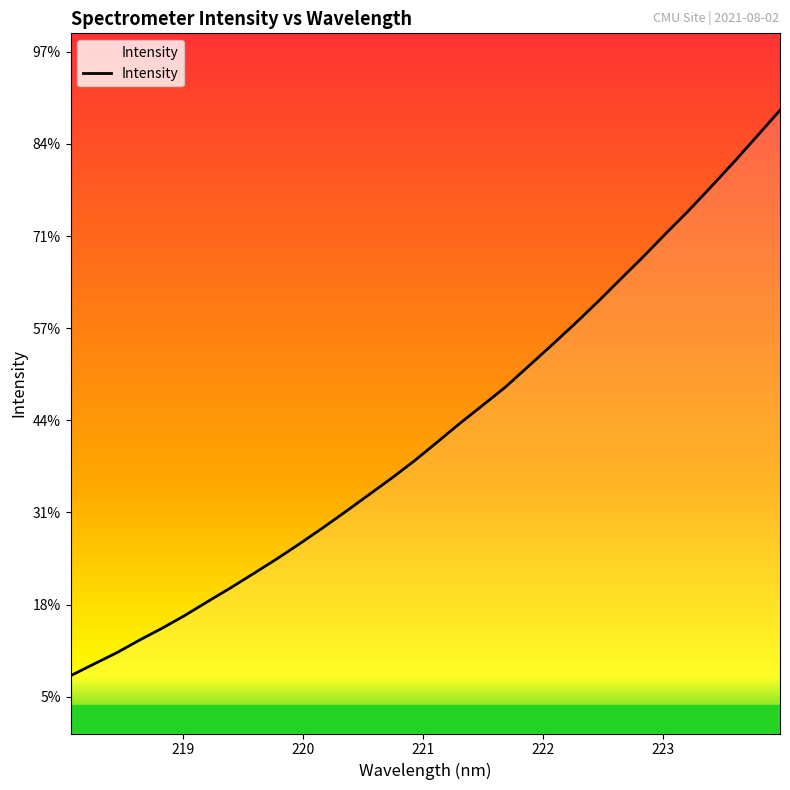

Is this an area chart (filled region under the line)?

Yes